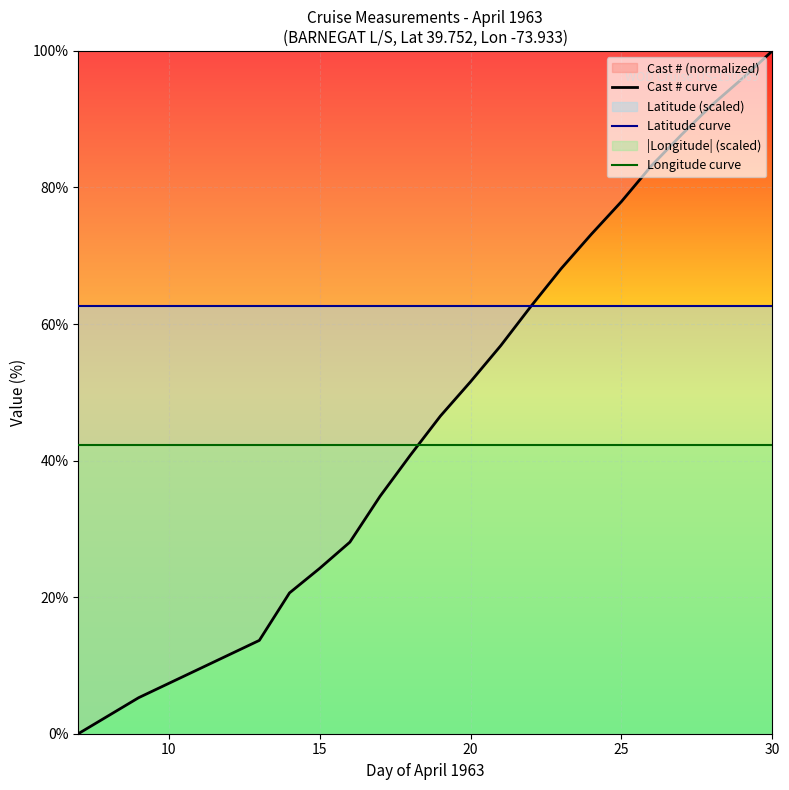

Which series has the widest spread of values?

Cast # curve